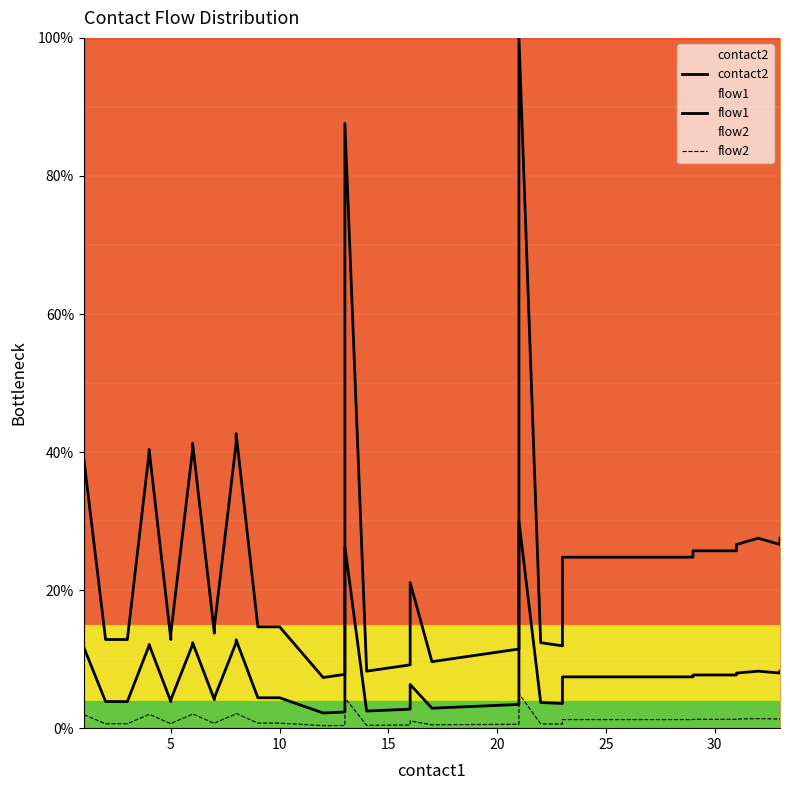

List the series in order of their peak value, lowest first.

flow2, flow1, contact2